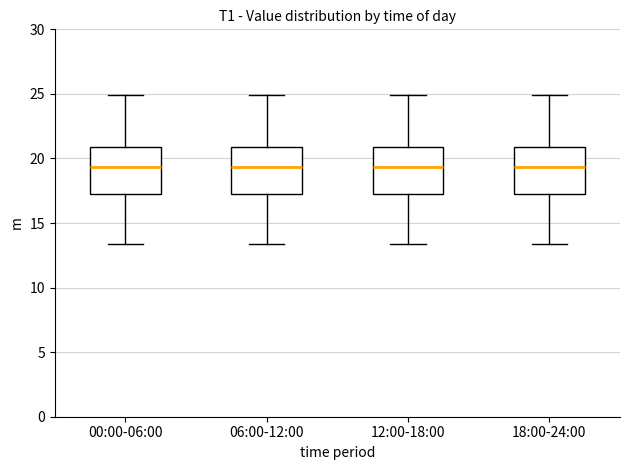

Where does the upper whisker of the box for 00:00-06:00 end on the y-axis? The values are not printed on the chart, so give them approximately, as read against the axis.

25.0